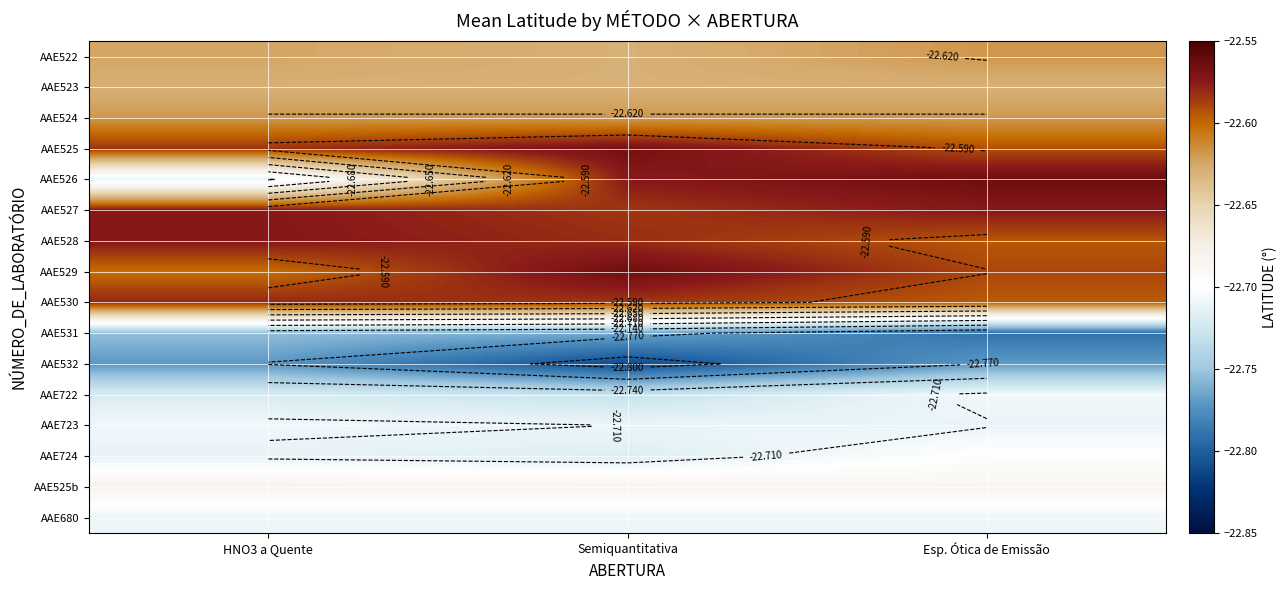

What is the sum of the AAE528 values at HNO3 a Quente and Semiquantitativa?

-45.2